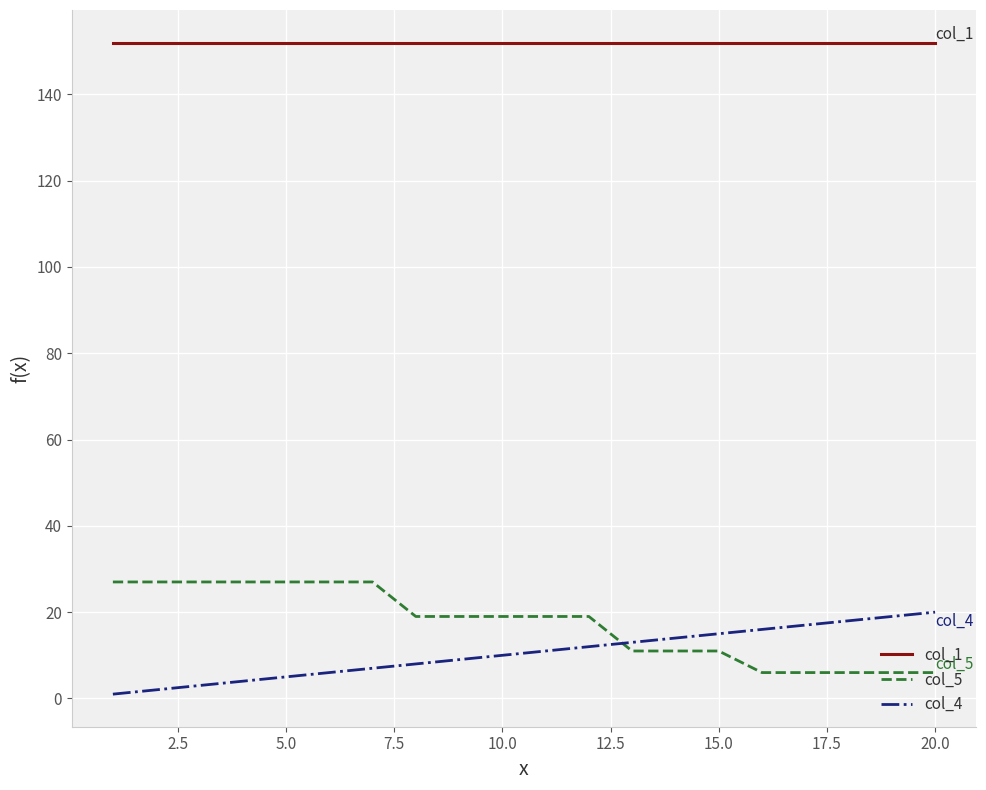

Does the chart have visible grid lines?

Yes